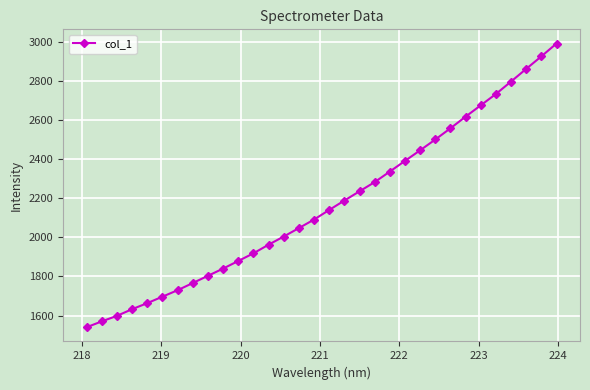

What is the greatest value displayed?

2993.7